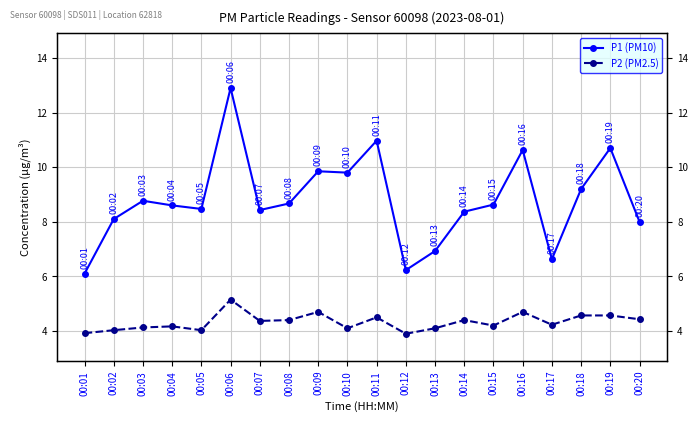

Rank the series by their average value, from lowest to highest.

P2 (PM2.5), P1 (PM10)